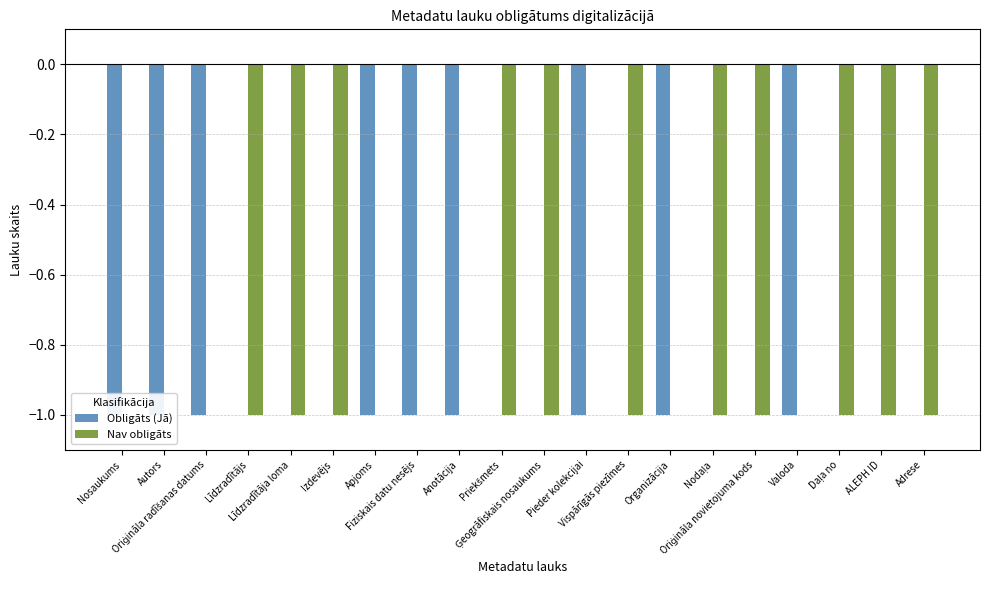

What are all the series names shown in the legend?

Obligāts (Jā), Nav obligāts